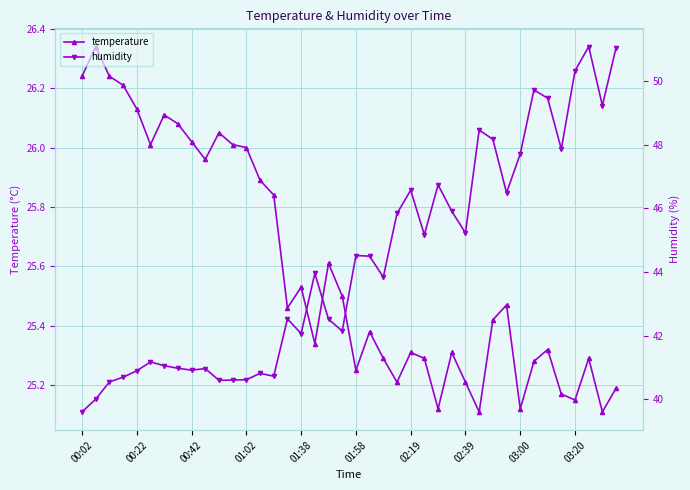

Which series has the largest range (max minus min)?

humidity